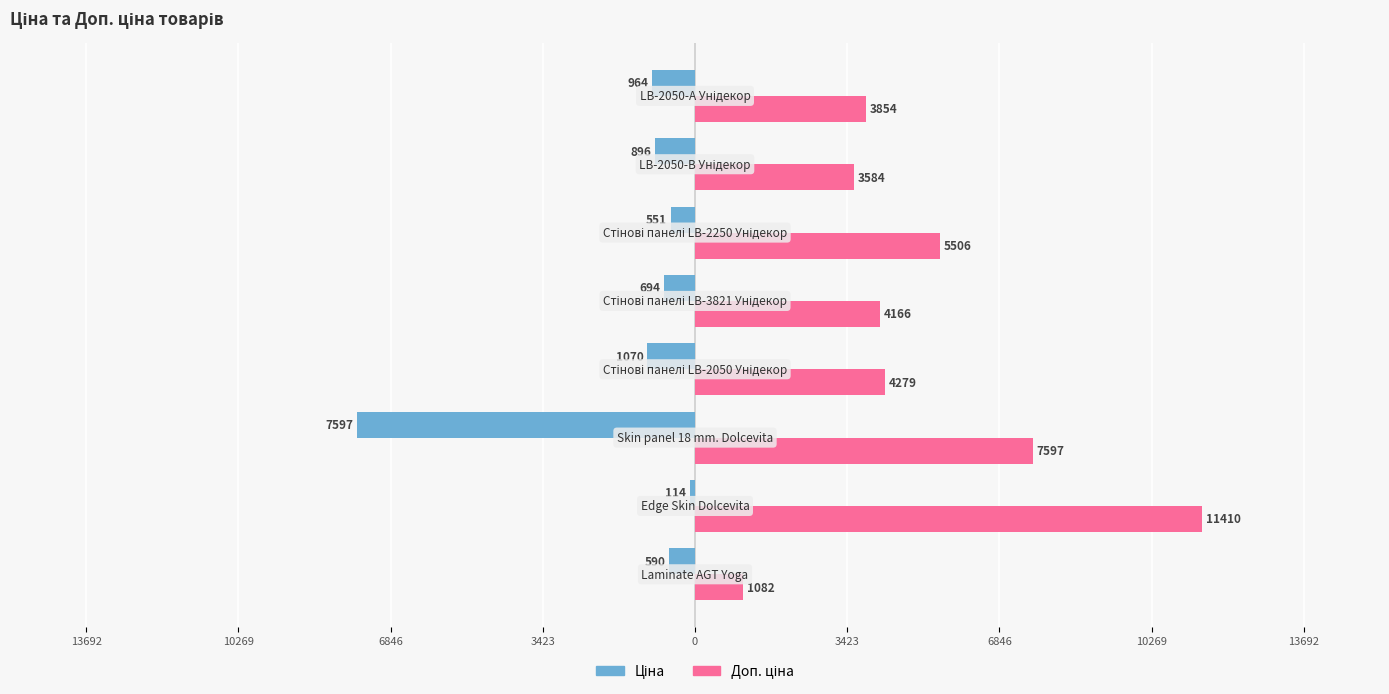

Which series has the widest spread of values?

Доп. ціна